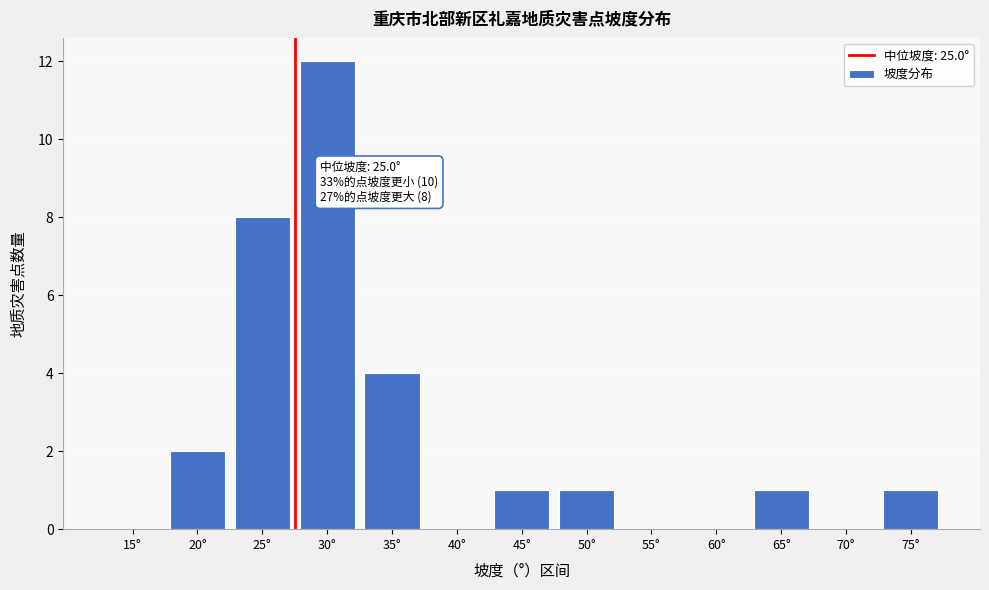

Reading left to right, transcribe all the data shown in this chart.

15°=0	20°=2	25°=8	30°=12	35°=4	40°=0	45°=1	50°=1	55°=0	60°=0	65°=1	70°=0	75°=1